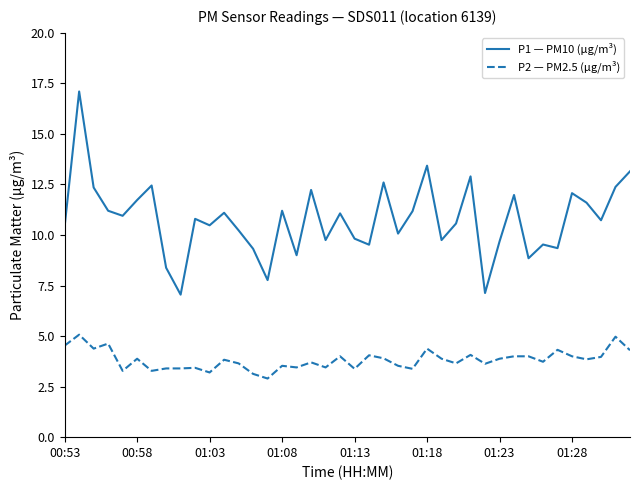

Which series has the largest total across all categories?

P1 — PM10 (µg/m³)